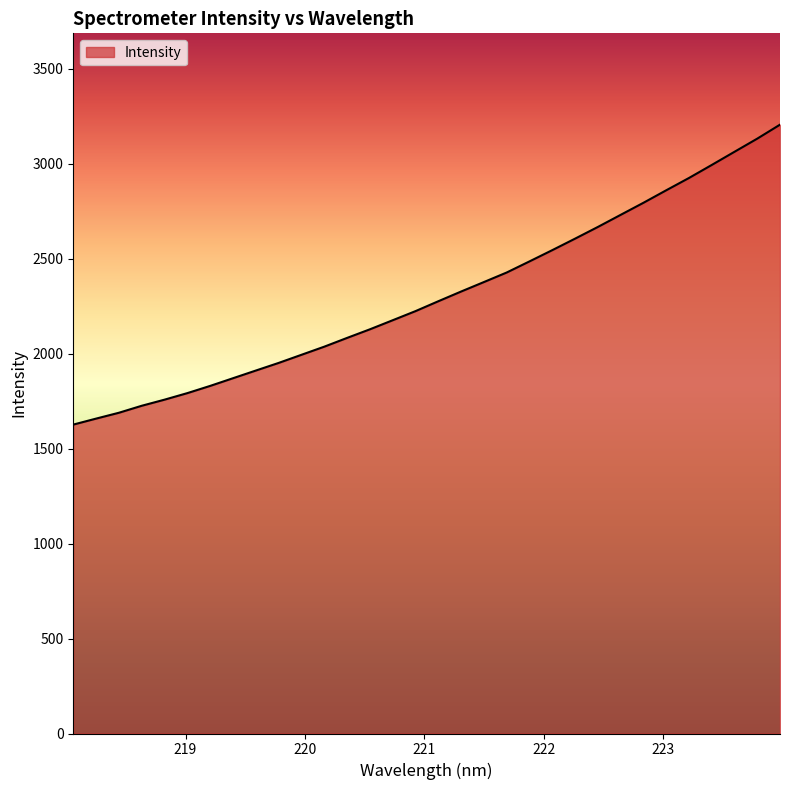

What is the greatest value displayed?

3205.6